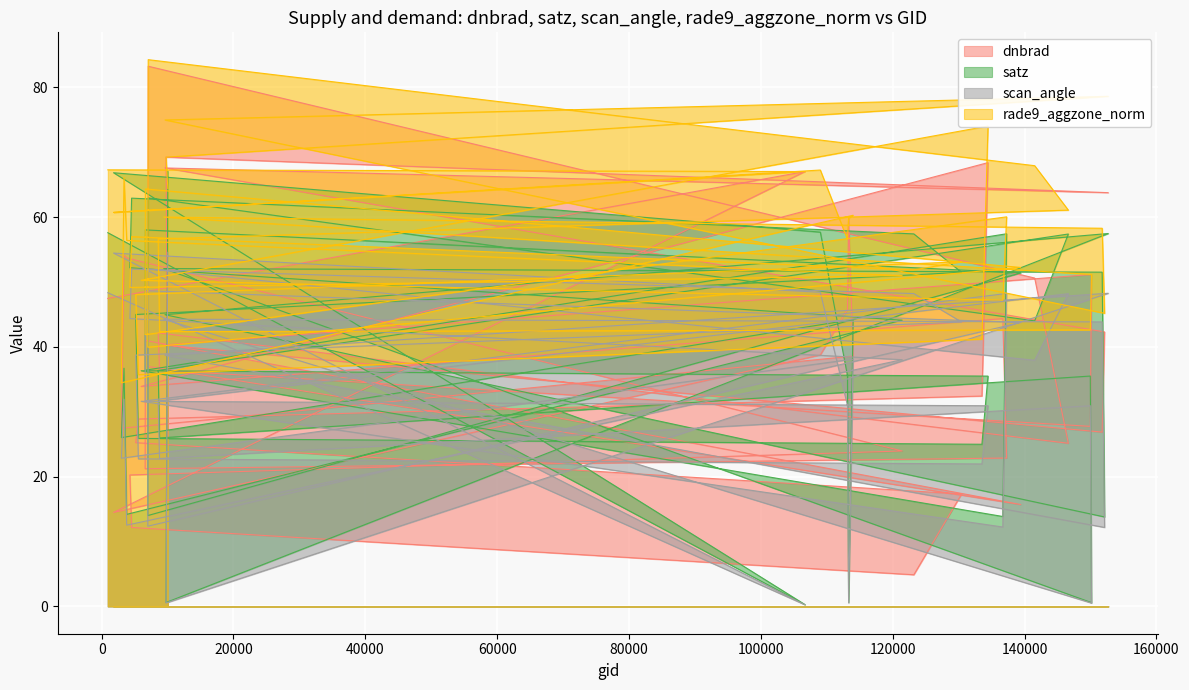

What is the approximate value of scan_angle at 106681?

0.2